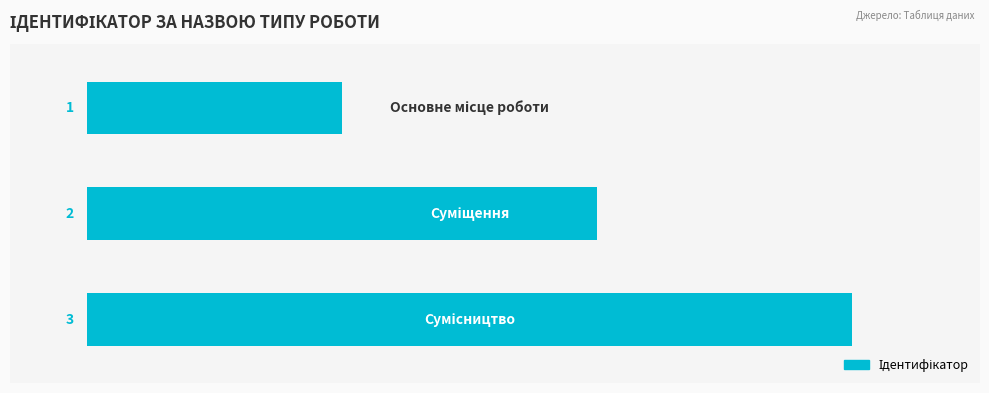

Count the number of categories in the chart.

3